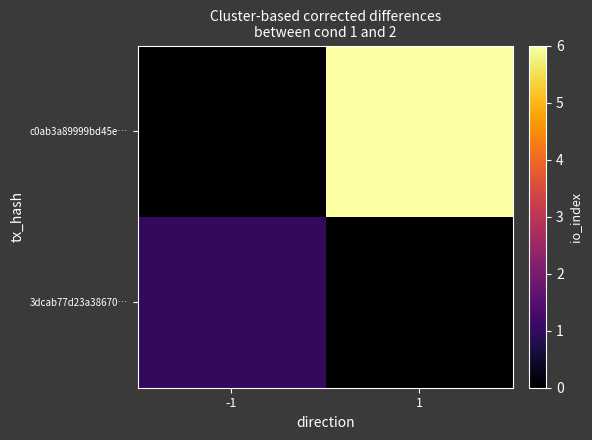

List the series in order of their overall mean, lowest first.

3dcab77d23a38670…, c0ab3a89999bd45e…